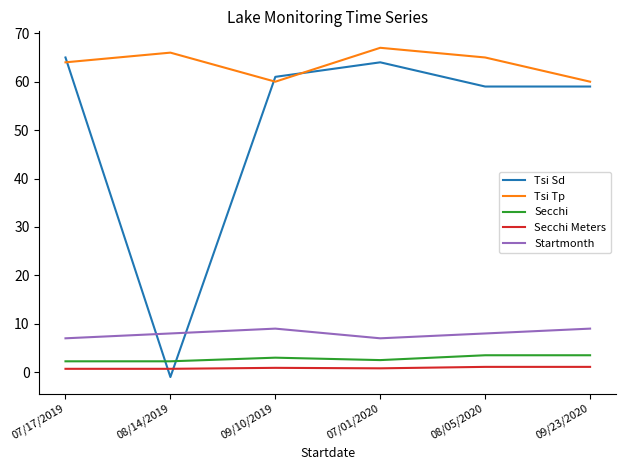

In Tsi Tp, how many points are lower than both neighbors (excluding endpoints)?

1